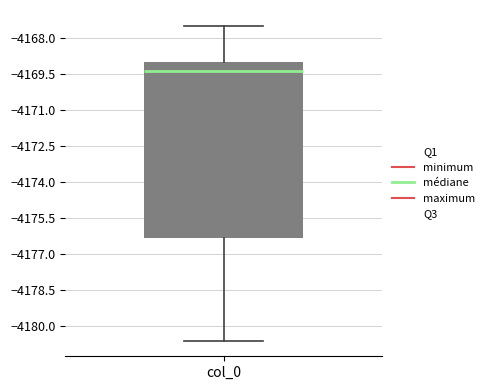

Where does the lower whisker of the box for col_0 end on the y-axis? The values are not printed on the chart, so give them approximately, as read against the axis.

-4180.6